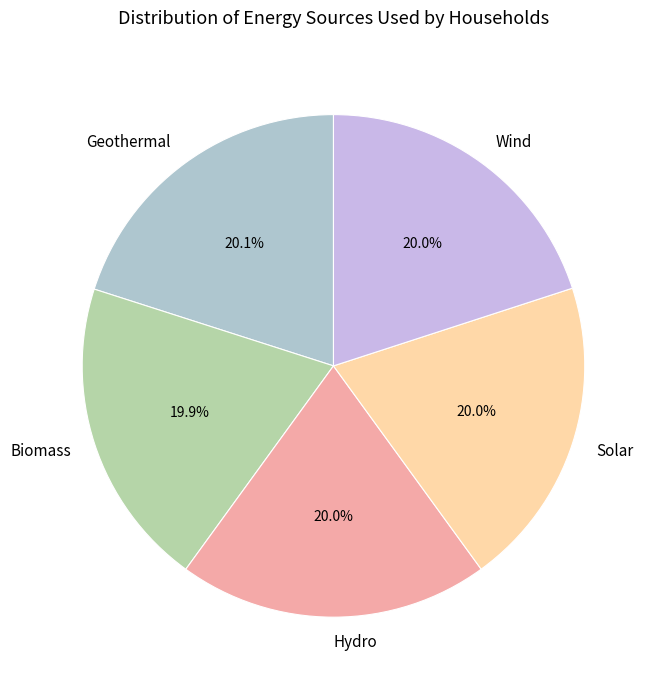

Do Hydro and Biomass together represent more than half of the pie?

No